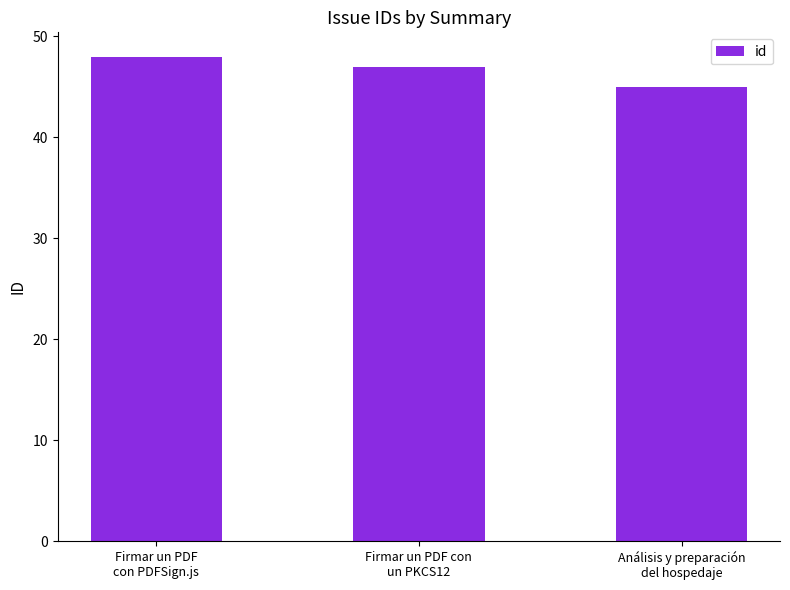

Approximately how many times larger is the value at Firmar un PDF
con PDFSign.js compared to Análisis y preparación
del hospedaje?

1.1